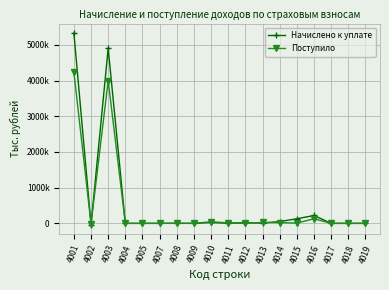

List the series in order of their peak value, highest first.

Начислено к уплате, Поступило